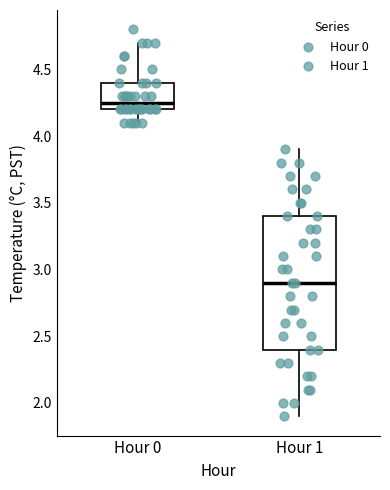

Reading left to right, transcribe this box plot: for each box, give where its median line is, the range the box spans, and where its two whiskers end, as read against the y-axis. The values are not printed on the chart, so give them approximately, as read against the axis.

Hour 0: median 4.25, box 4.20 to 4.40, whiskers 4.10 to 4.70
Hour 1: median 2.90, box 2.40 to 3.40, whiskers 1.90 to 3.90